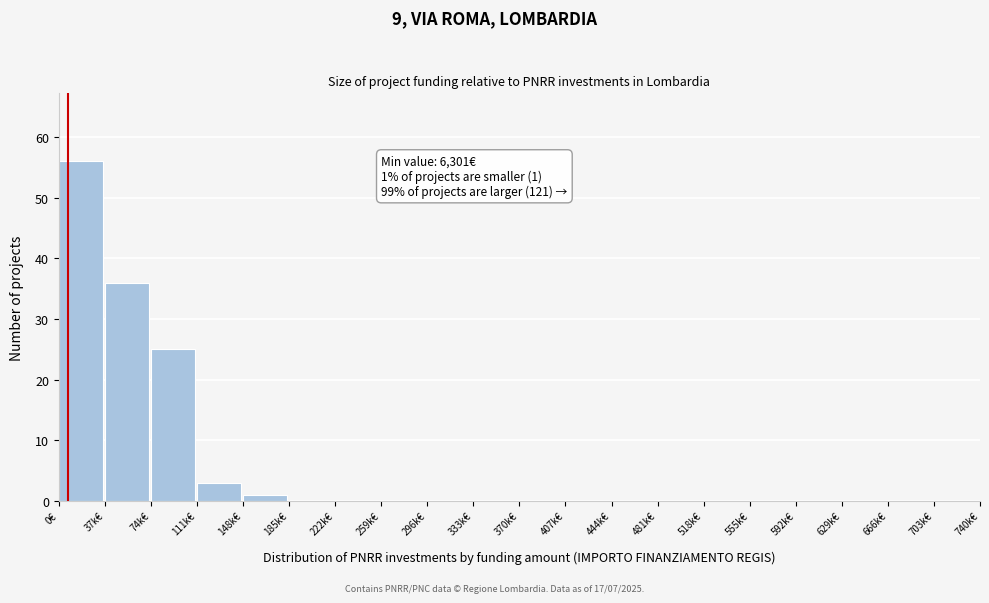

Reading left to right, what are all the values shown in this chart?

0€=56	37k€=36	74k€=25	111k€=3	148k€=1	185k€=0	222k€=0	259k€=0	296k€=0	333k€=0	370k€=0	407k€=0	444k€=0	481k€=0	518k€=0	555k€=0	592k€=0	629k€=0	666k€=0	703k€=0